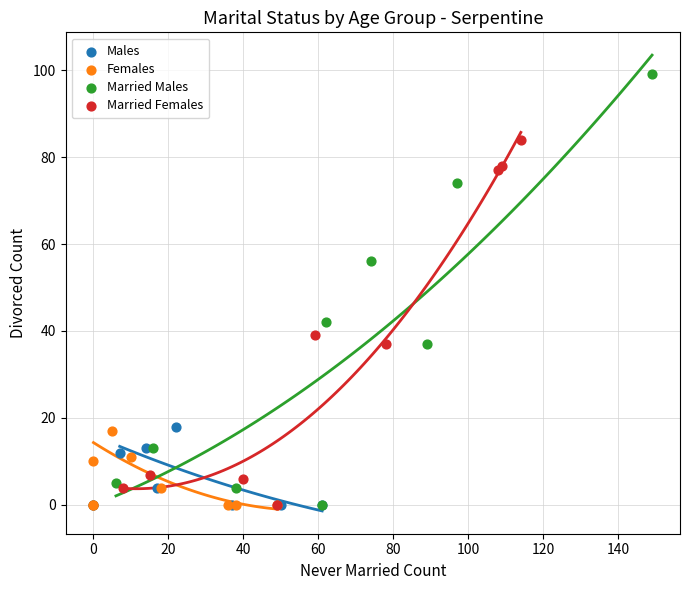

Which series has the widest spread of Y values?

Married Males